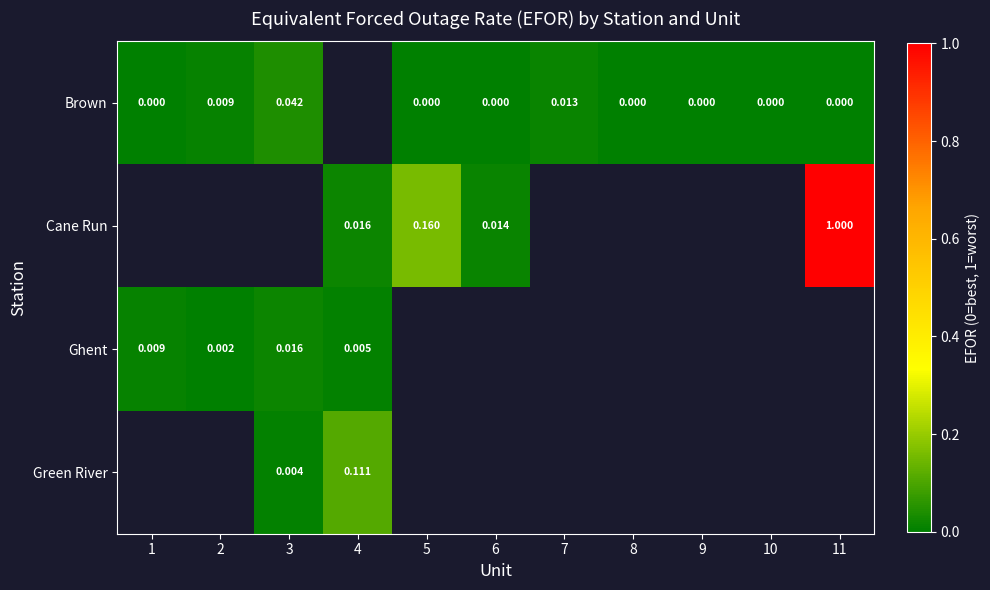

How many data points does each series have?

11